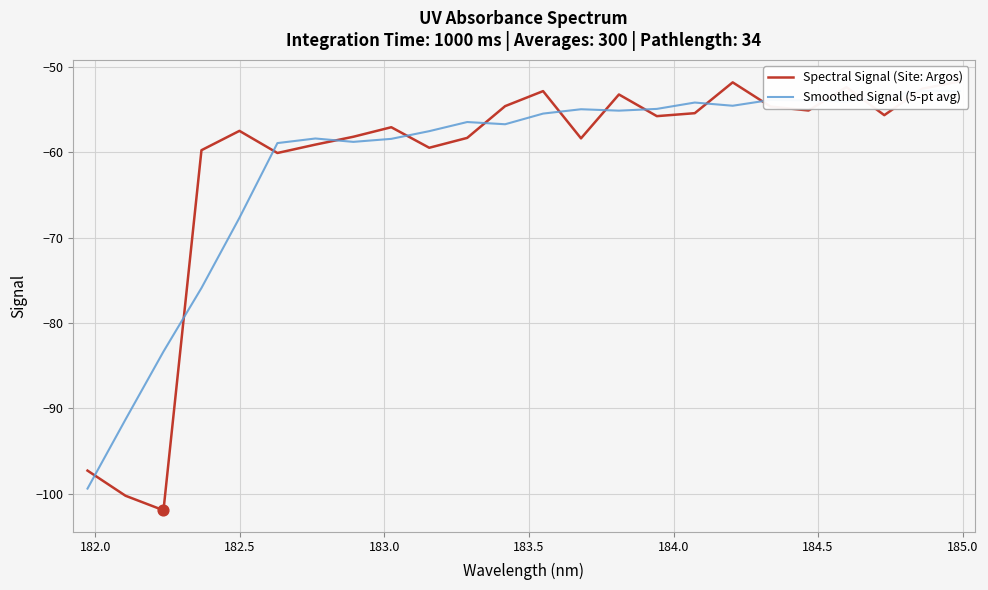

Which series reaches the minimum Y coordinate?

Spectral Signal (Site: Argos)